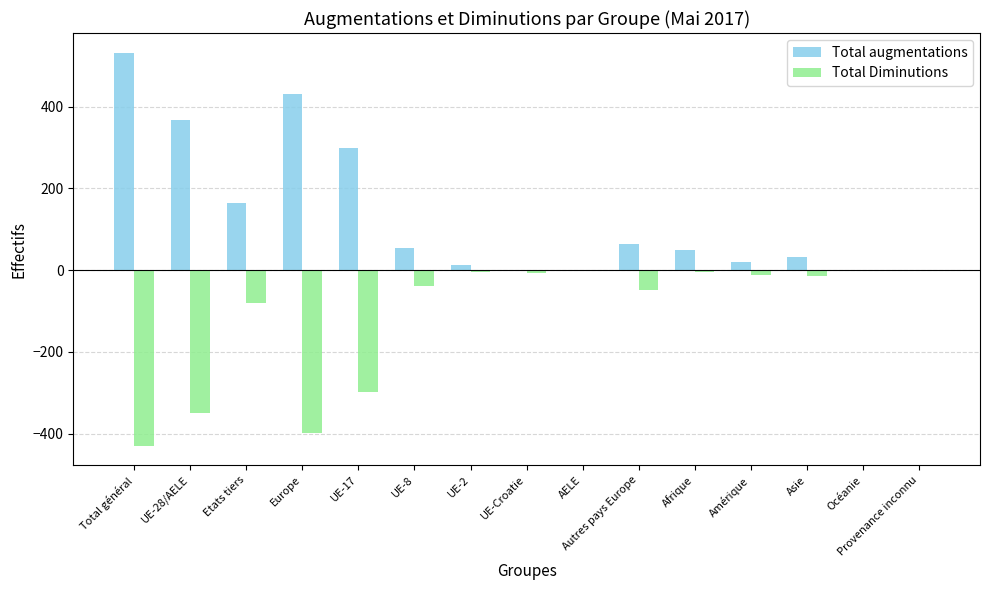

What is the greatest value displayed?

532